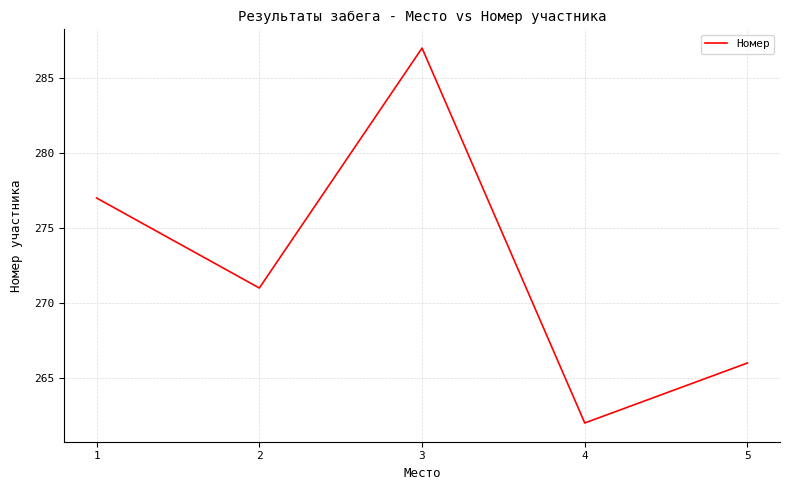

At which category does the chart reach its peak across all series?

3